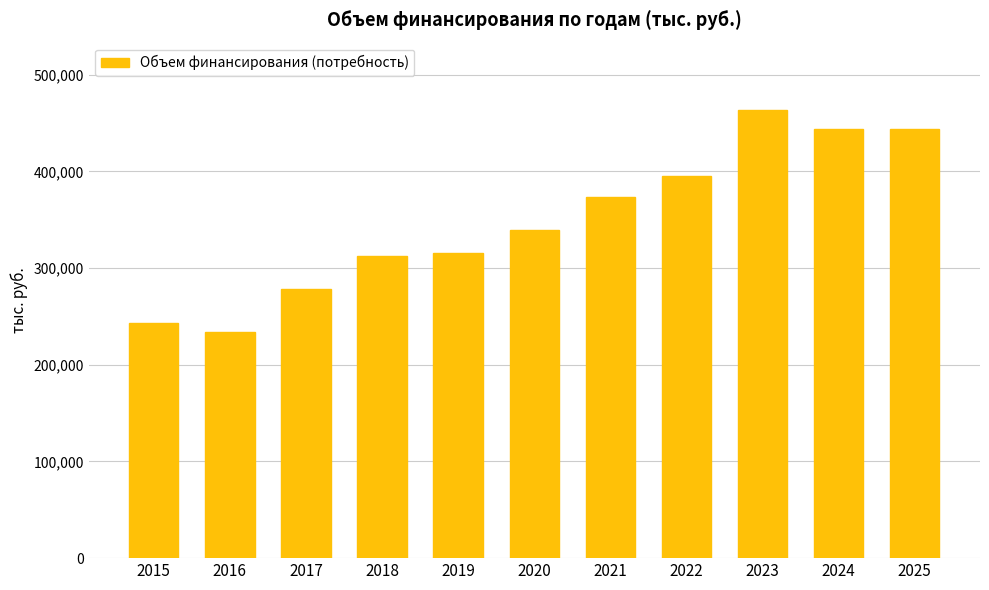

How many bars are there in total?

11